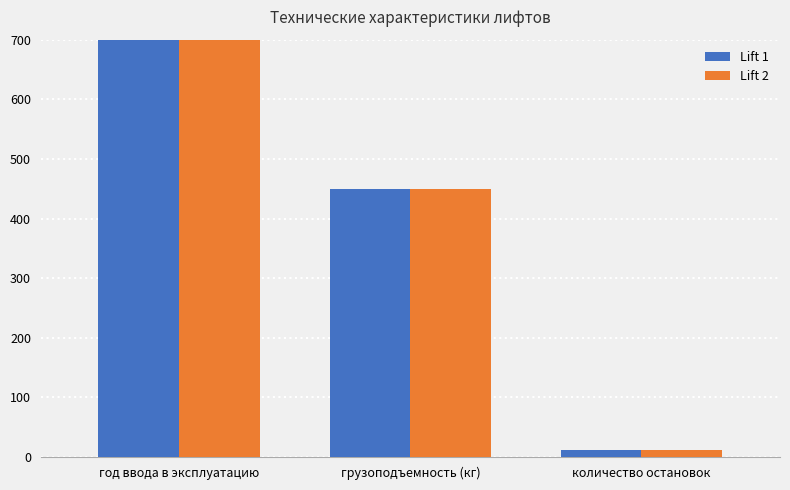

Where does the Lift 1 series first go above 450?

год ввода в эксплуатацию